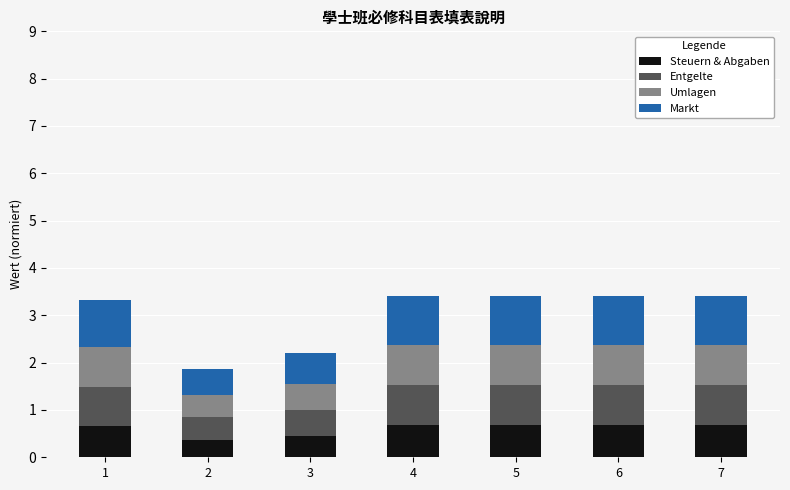

What is the difference between the second highest and second lowest values in the Steuern & Abgaben series?

0.2